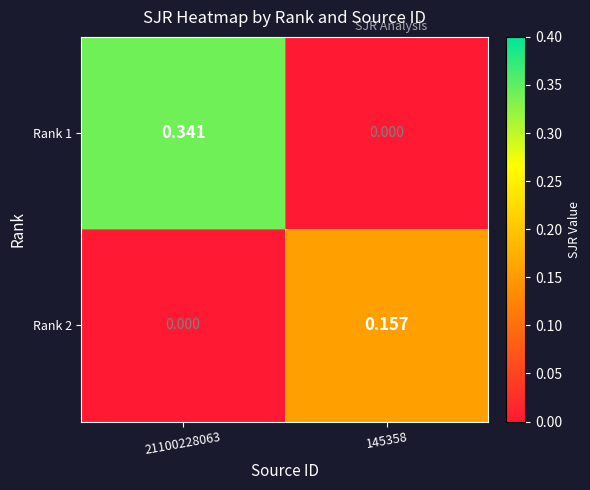

Is the value of Rank 2 at 145358 greater than the value of Rank 1 at 145358?

Yes